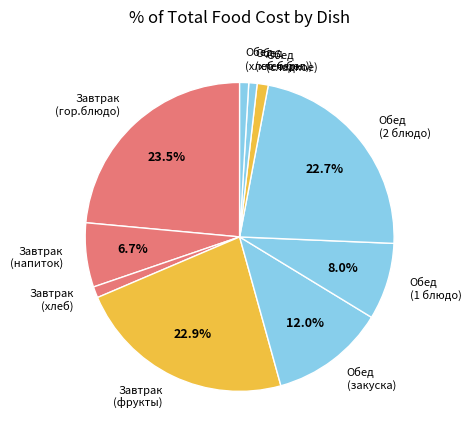

Does any single category account for the majority?

No